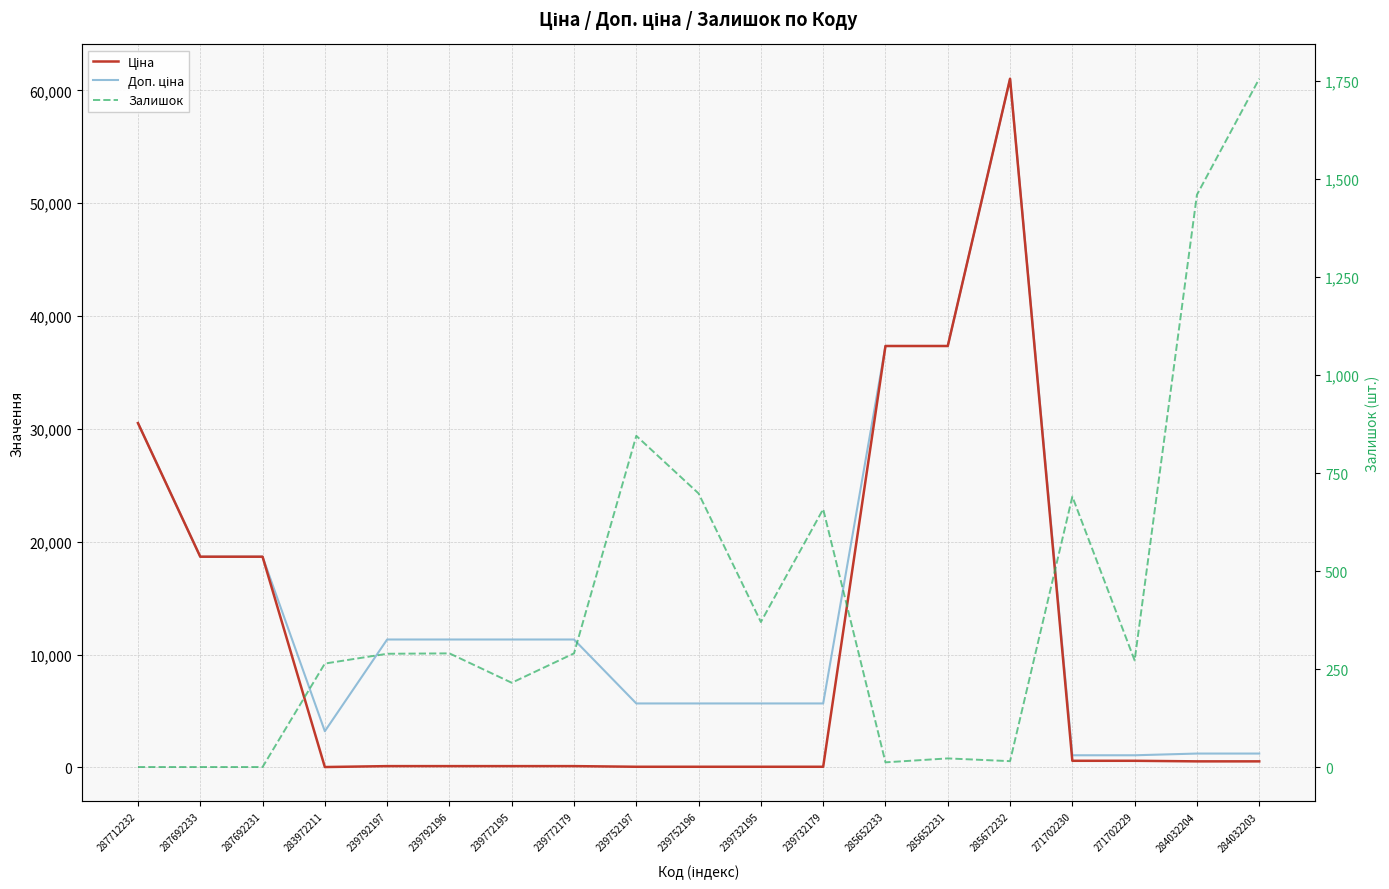

What is the minimum value for Ціна?

32.0